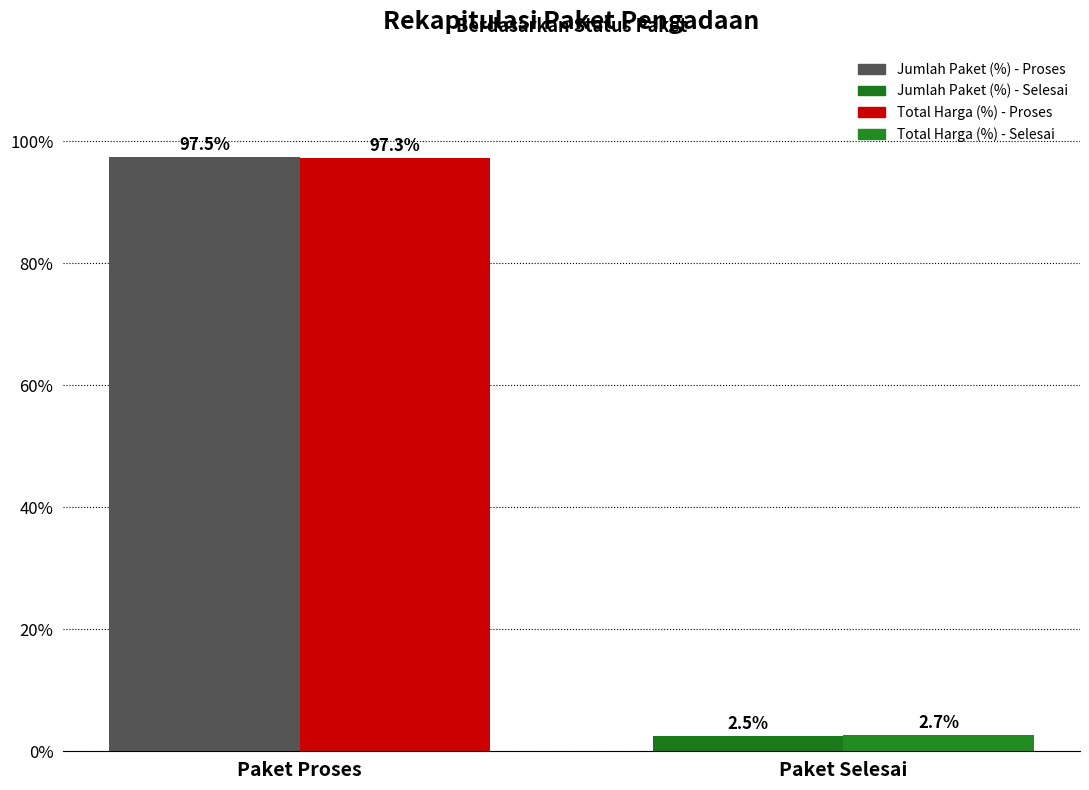

What is the total value across all series at Paket Proses?

194.8